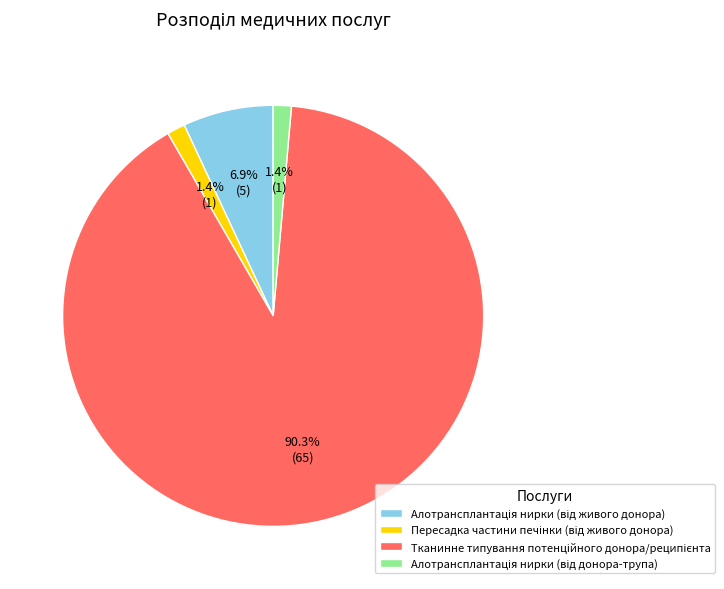

Does any single category account for the majority?

Yes